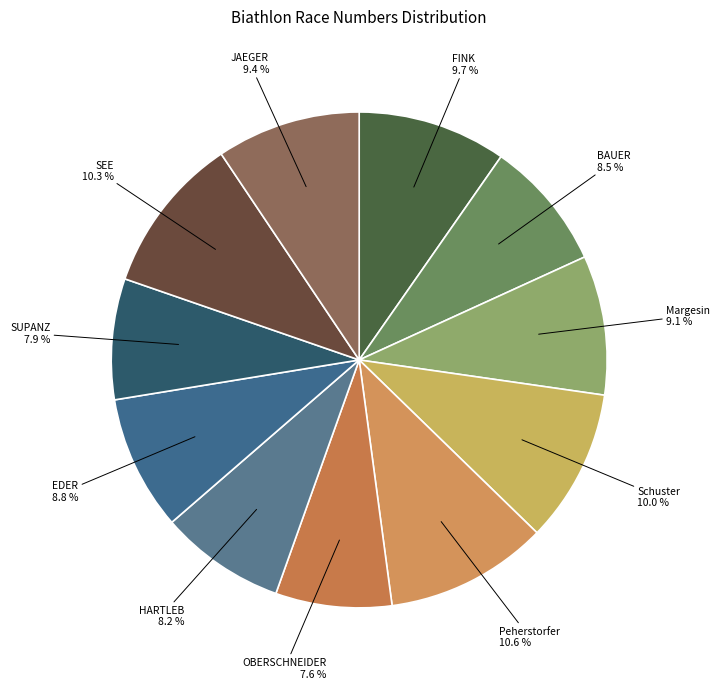

Does any single category account for the majority?

No